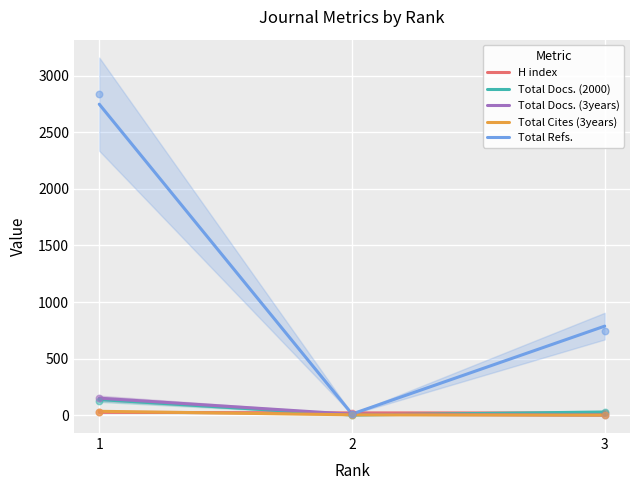

Which series has the largest Y range (max minus min)?

Total Refs.